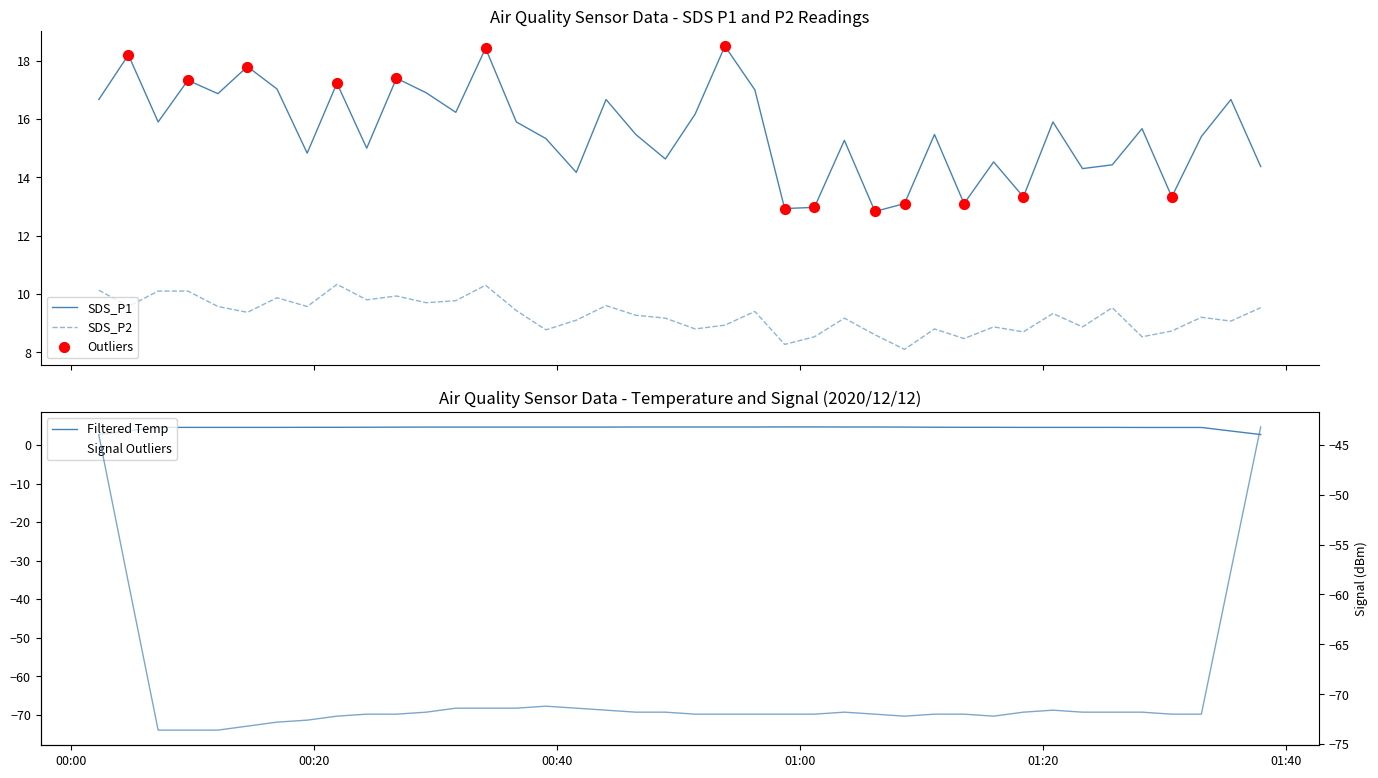

Which series contains the lowest Y value?

SDS_P2